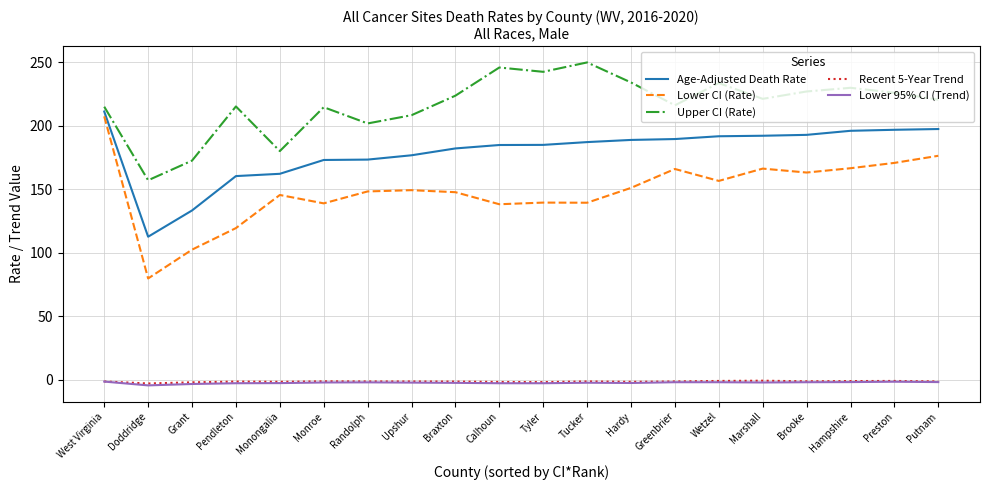

True or false: Age-Adjusted Death Rate and Lower 95% CI (Trend) cross at least once.

False